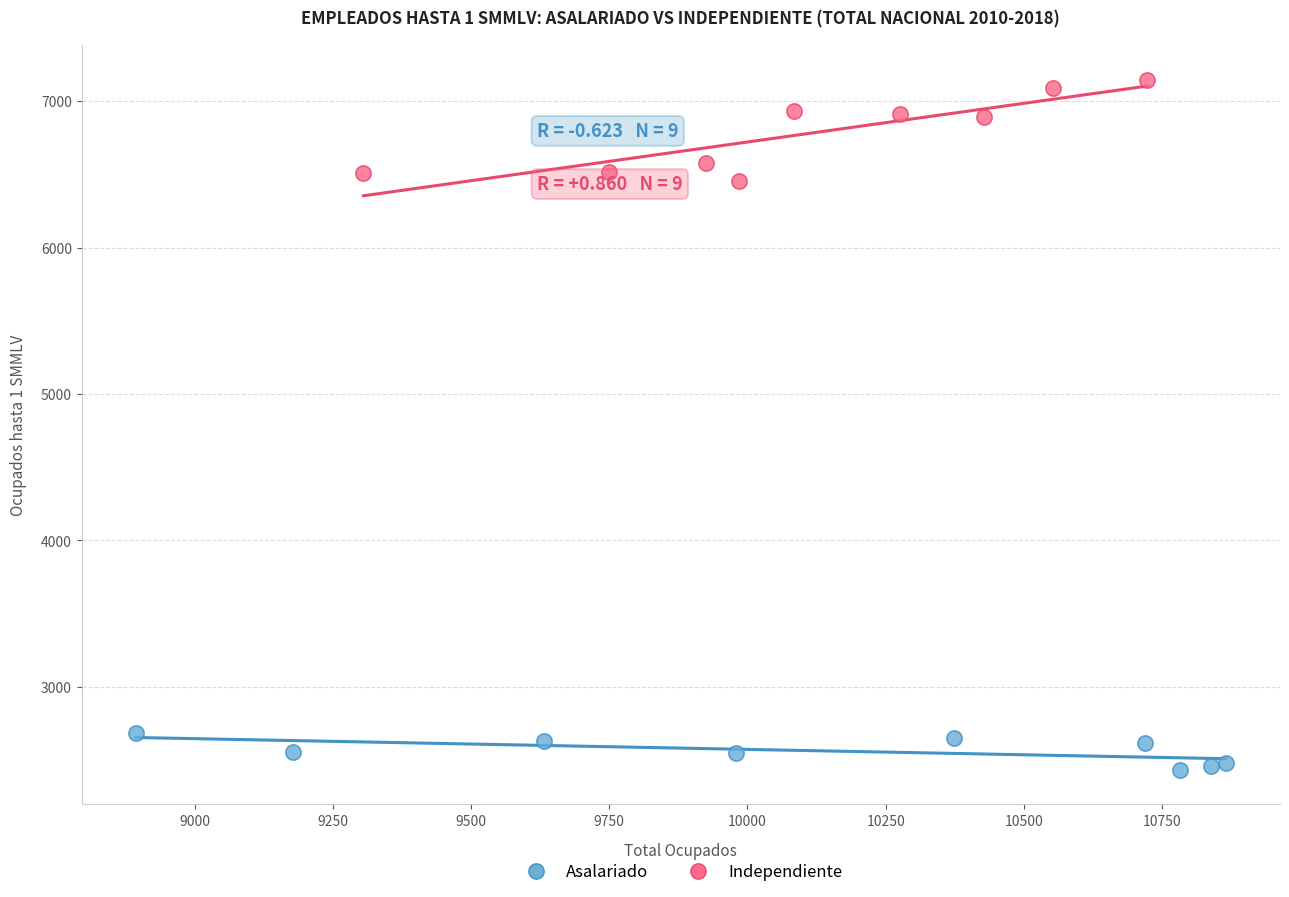

Which series has the largest Y range (max minus min)?

Independiente